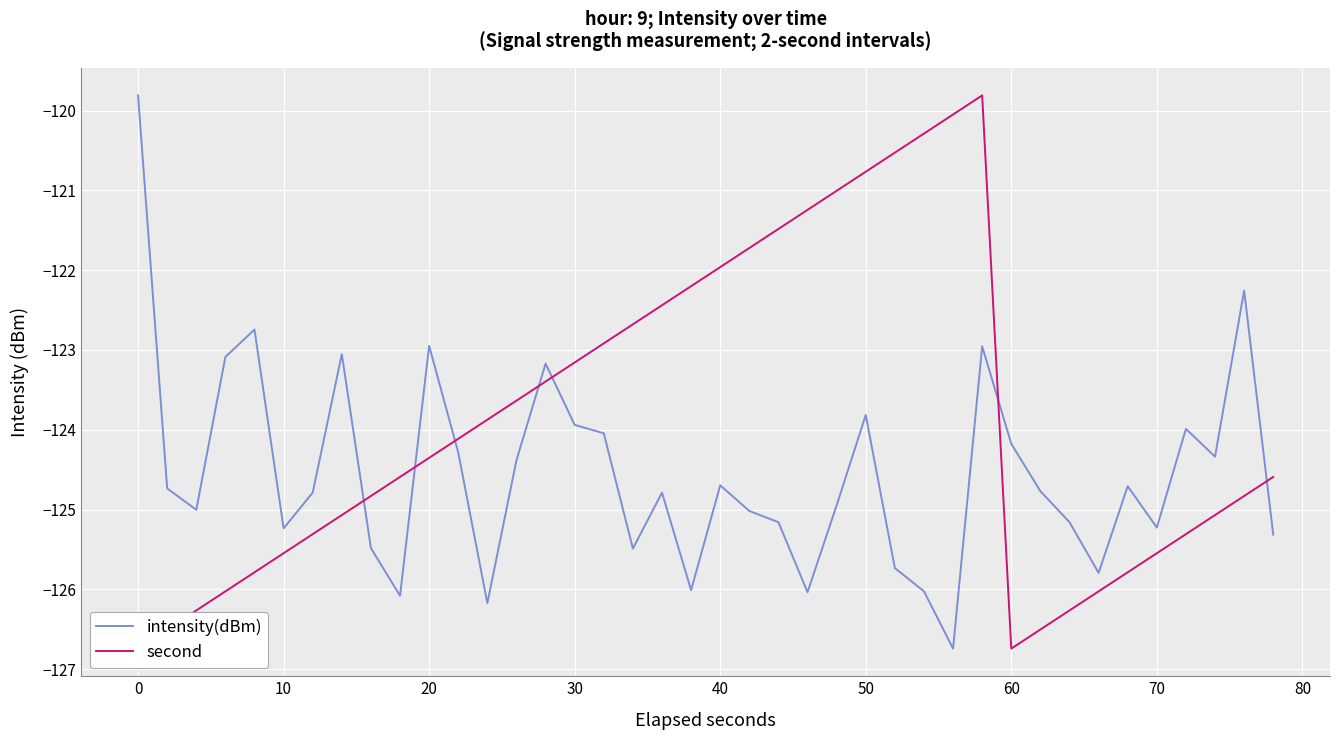

Read the intensity(dBm) value at 0.

-119.8